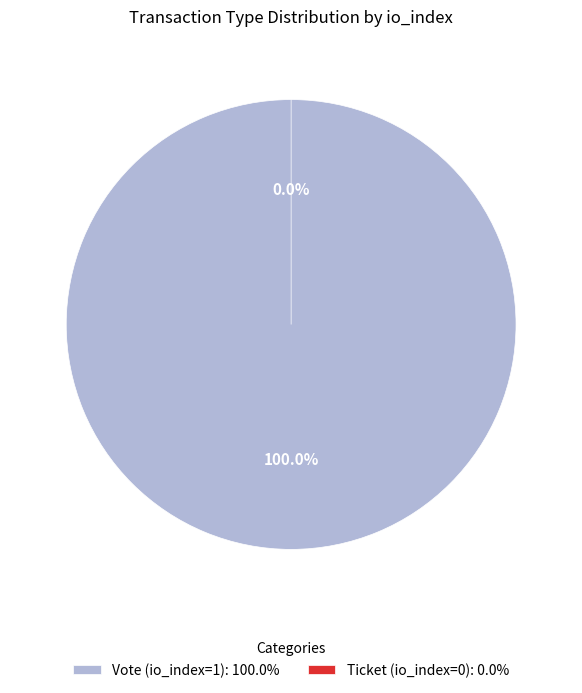

What is the smallest slice in the pie chart?

Ticket (io_index=0)